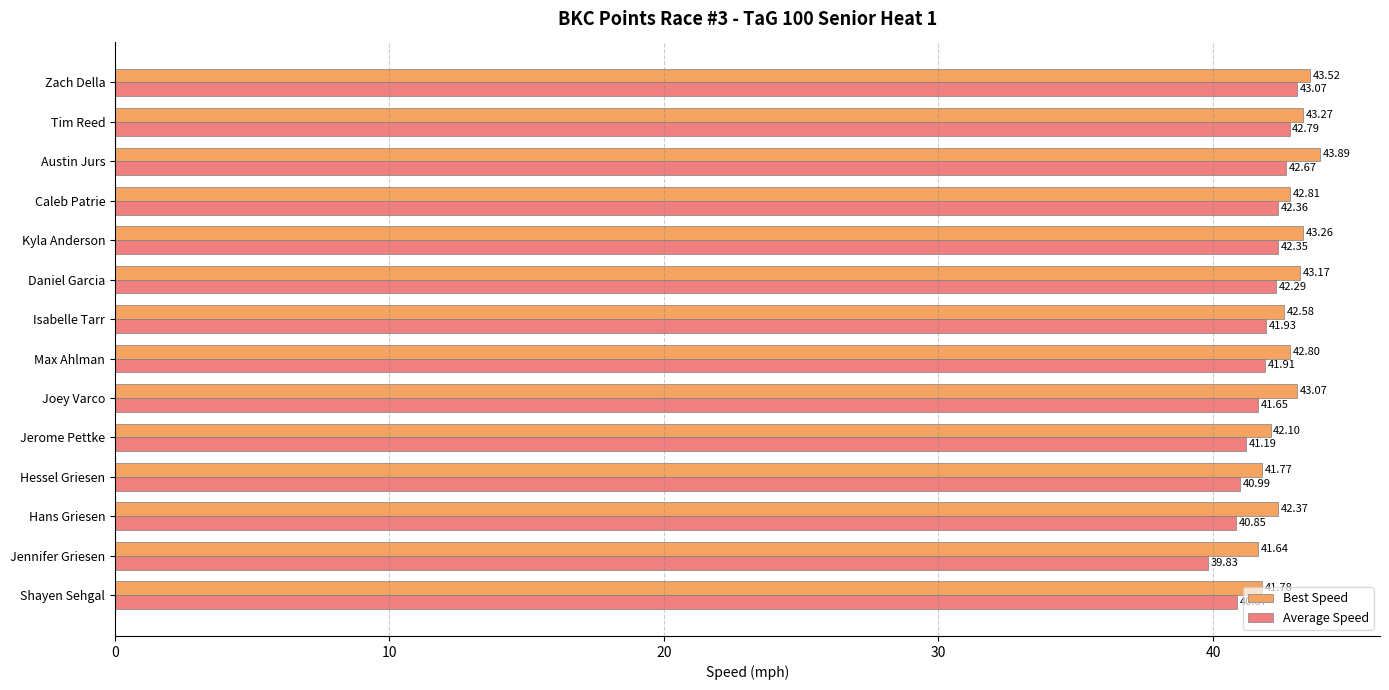

Between Max Ahlman and Jerome Pettke, which series saw the biggest shift?

Average Speed